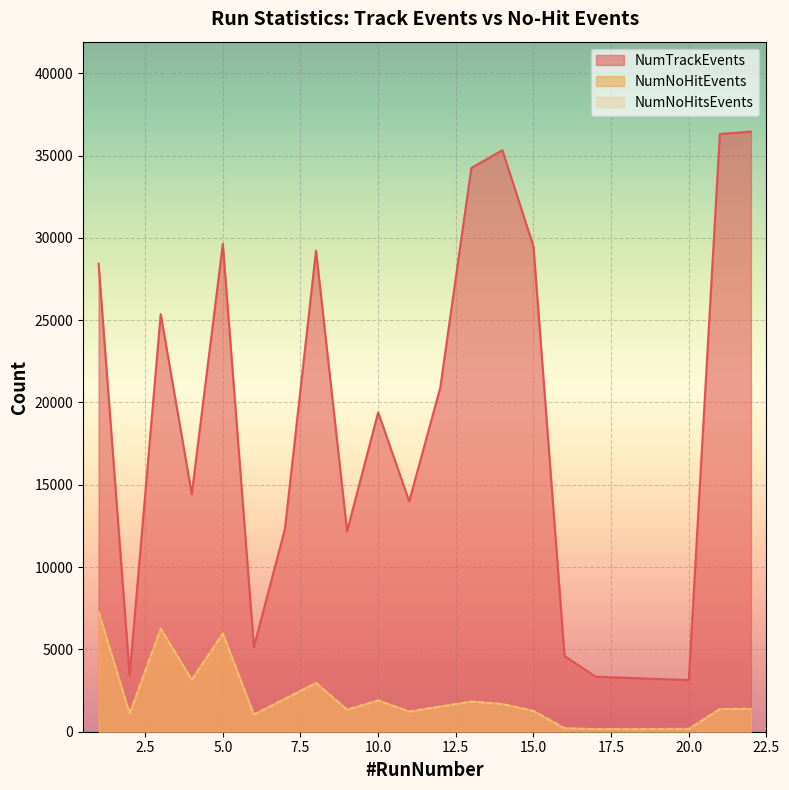

Reading left to right, what are all the values shown in this chart?

NumTrackEvents: 1=28427	2=3433	3=25359	4=14436	5=29630	6=5151	7=12325	8=29225	9=12177	10=19399	11=13995	12=20903	13=34244	14=35326	15=29482	16=4601	17=3345	20=3135	21=36312	22=36449
NumNoHitEvents: 1=7297	2=1107	3=6267	4=3164	5=5966	6=1045	7=2002	8=2966	9=1340	10=1903	11=1228	12=1532	13=1836	14=1686	15=1265	16=212	17=164	20=173	21=1378	22=1393
NumNoHitsEvents: 1=7297	2=1107	3=6267	4=3164	5=5966	6=1045	7=2002	8=2966	9=1340	10=1903	11=1228	12=1532	13=1836	14=1686	15=1265	16=212	17=164	20=173	21=1378	22=1393